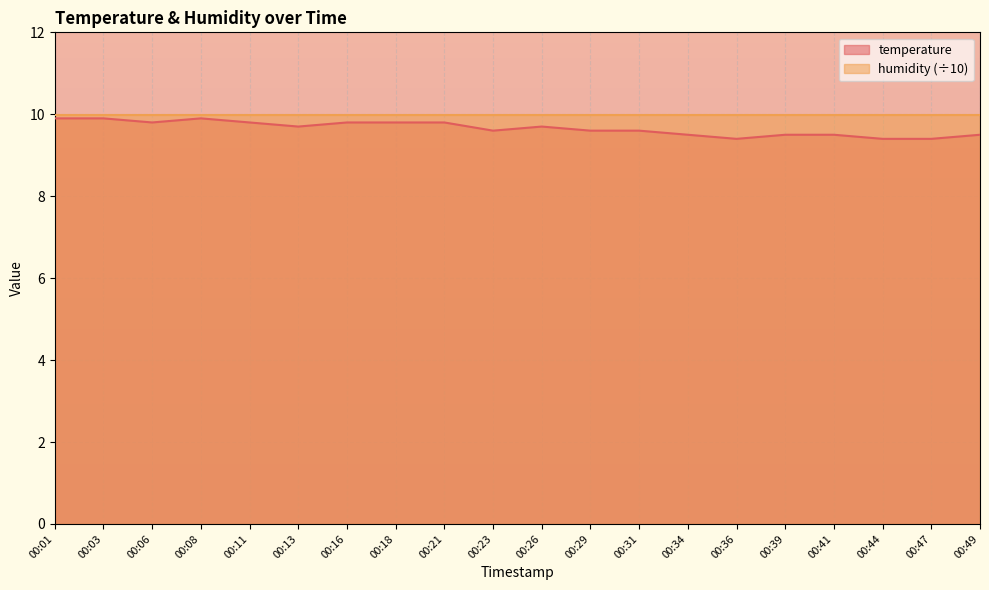

How many points are higher than both their immediate neighbors (excluding endpoints)?

2